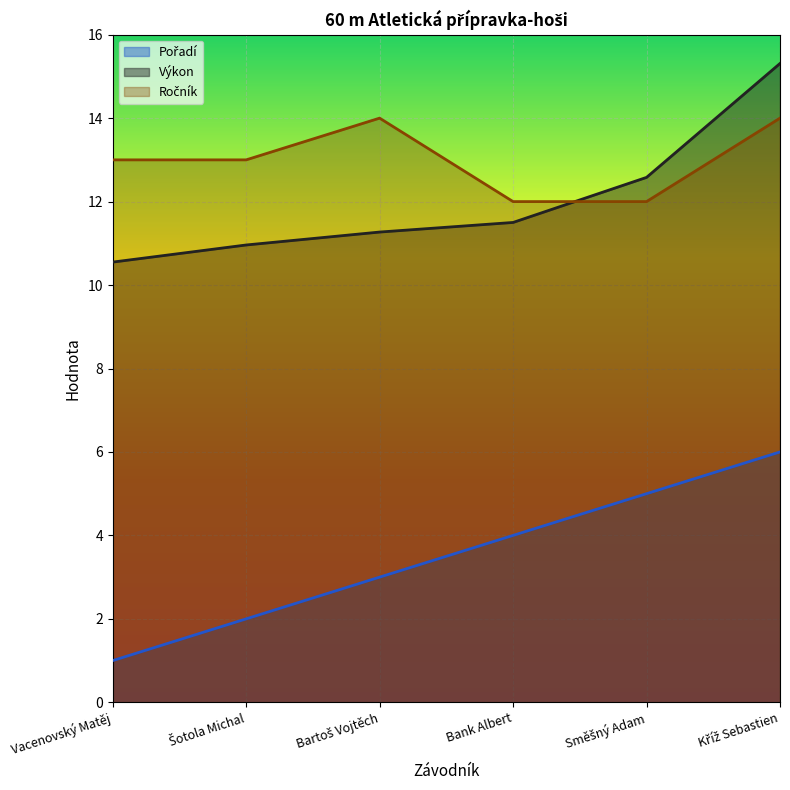

What are all the series names shown in the legend?

Pořadí, Výkon, Ročník